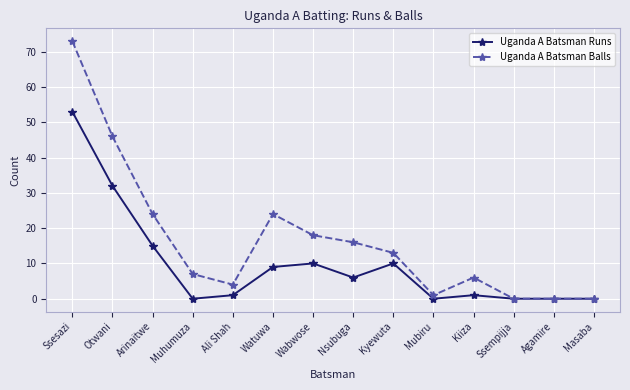

Is it true that Uganda A Batsman Balls equals 83 at Otwani?

False